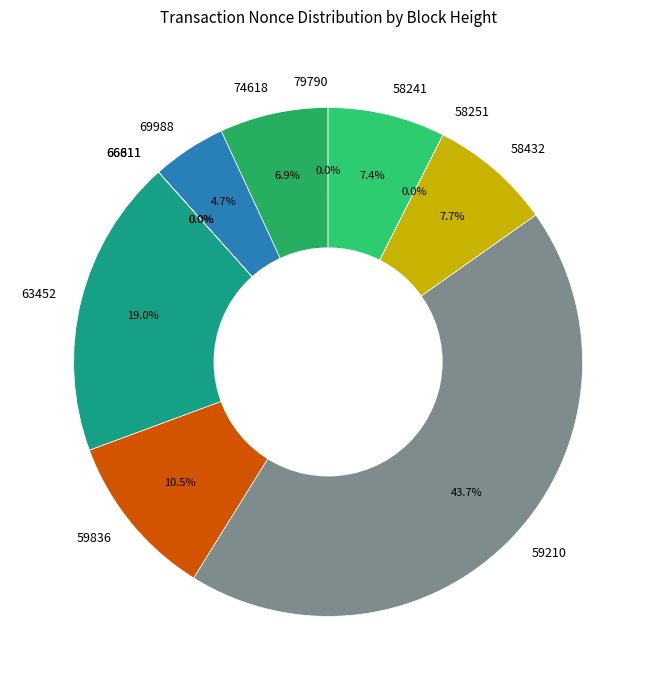

Between 69988 and 63452, which is larger?

63452